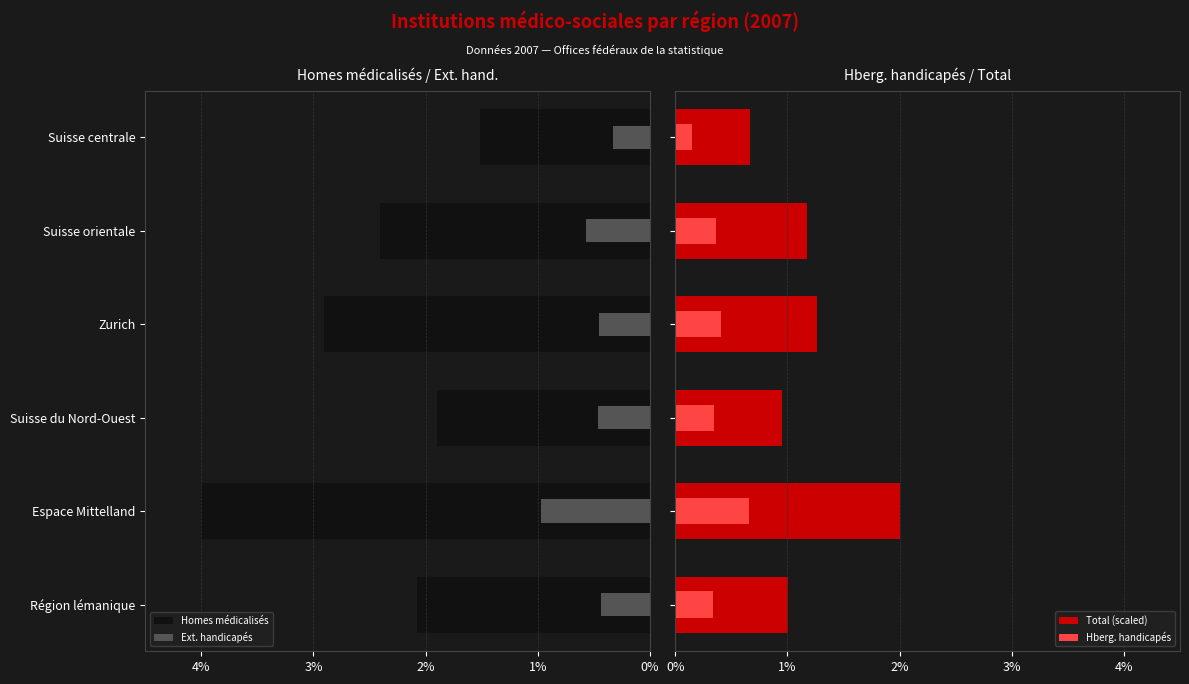

Reading left to right, what are all the values shown in this chart?

Homes médicalisés: -2.1	-4.0	-1.9	-2.9	-2.4	-1.5
Ext. handicapés: -0.4	-1.0	-0.5	-0.5	-0.6	-0.3
Total (scaled): 1.0	2.0	1.0	1.3	1.2	0.7
Hberg. handicapés: 0.3	0.7	0.3	0.4	0.4	0.1